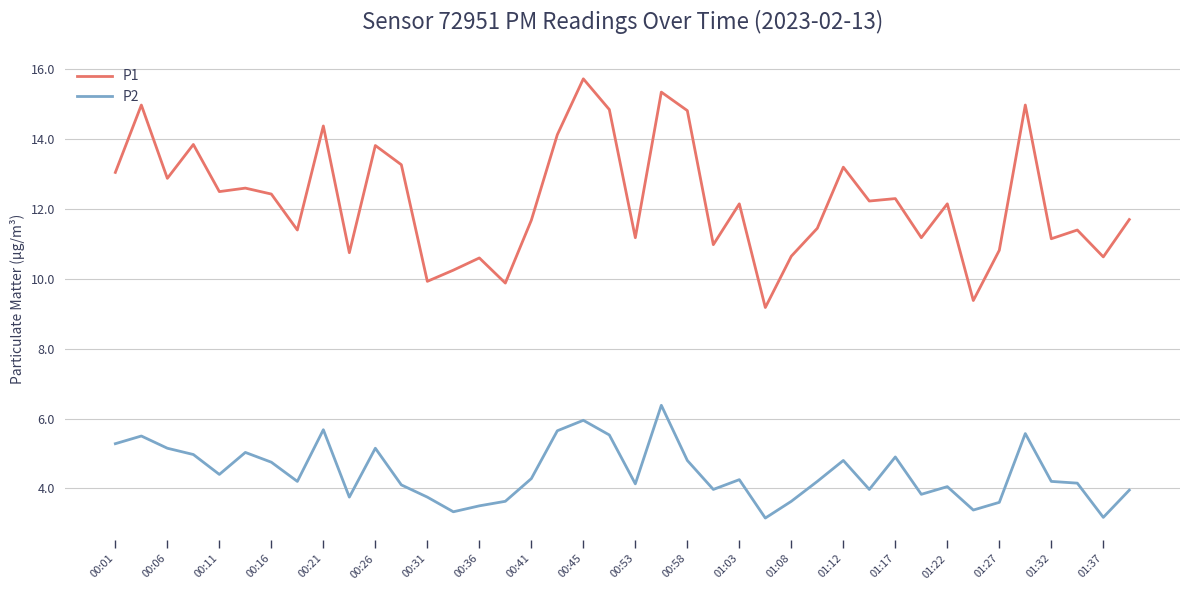

What is the difference between the maximum and minimum values in the P2 series?

3.2